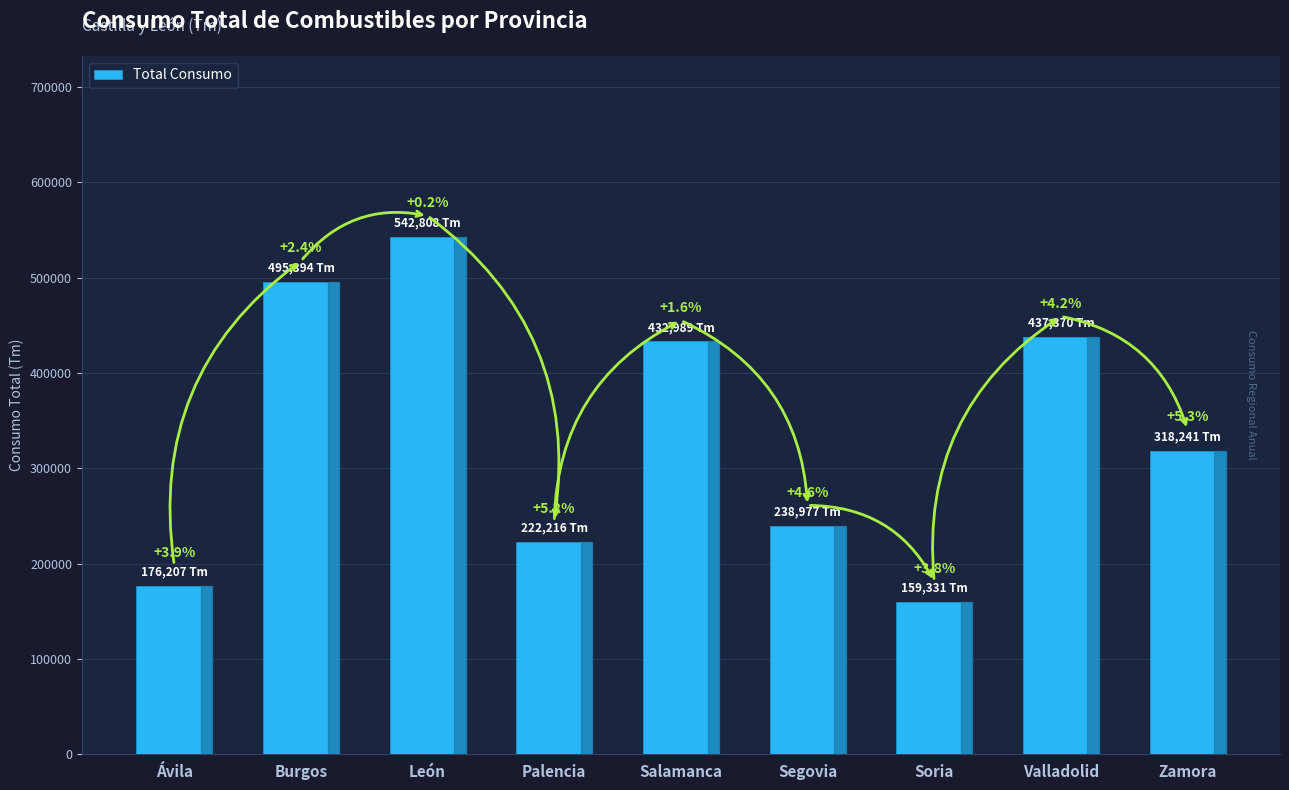

What is the label of the 8th bar from the left?

Valladolid